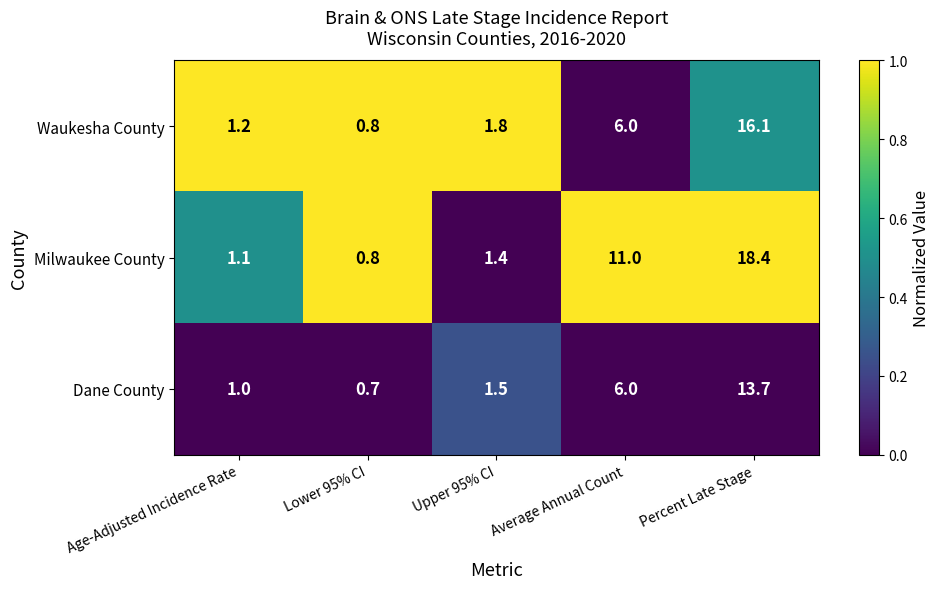

What value does the Dane County series have at Average Annual Count?

6.0